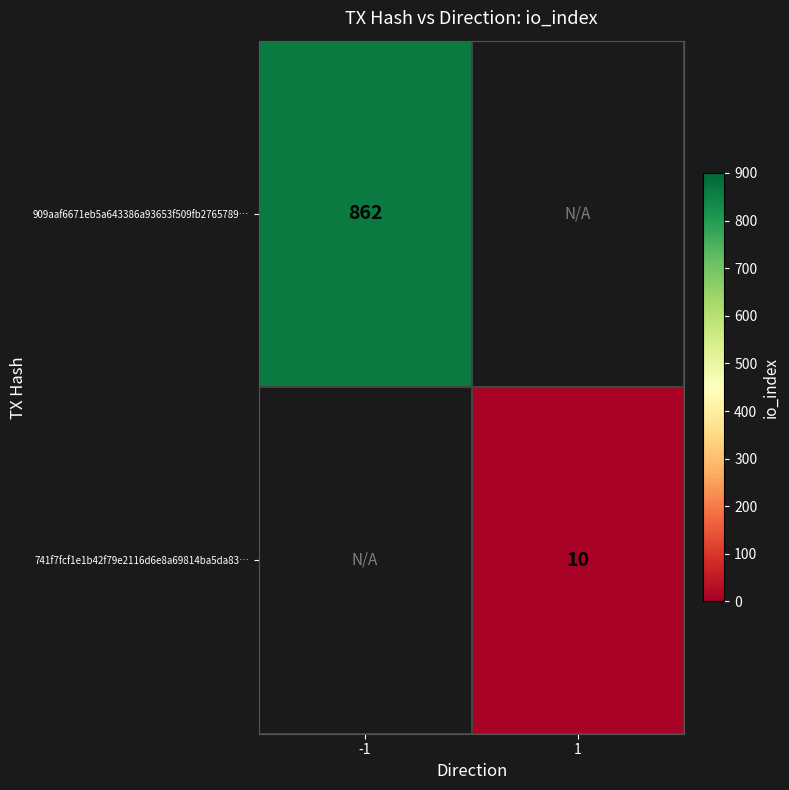

The value of 741f7fcf1e1b42f79e2116d6e8a69814ba5da83… at 1 is 10. True or false?

True